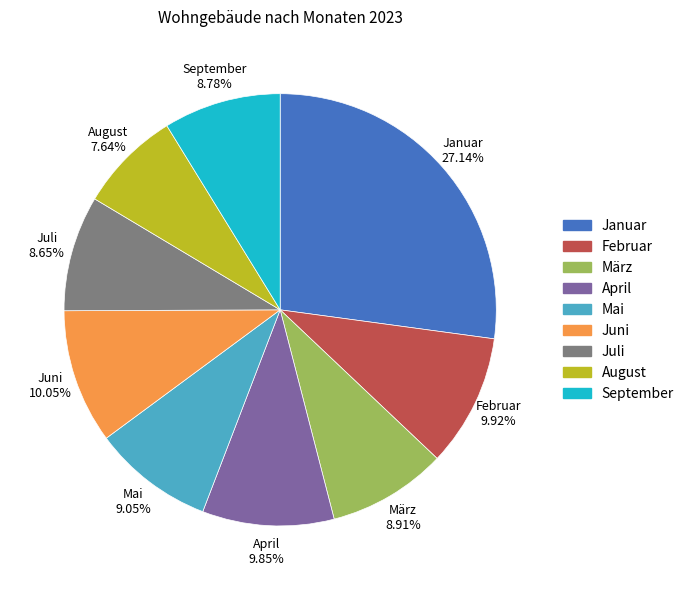

Does Mai account for over 50% of the chart?

No